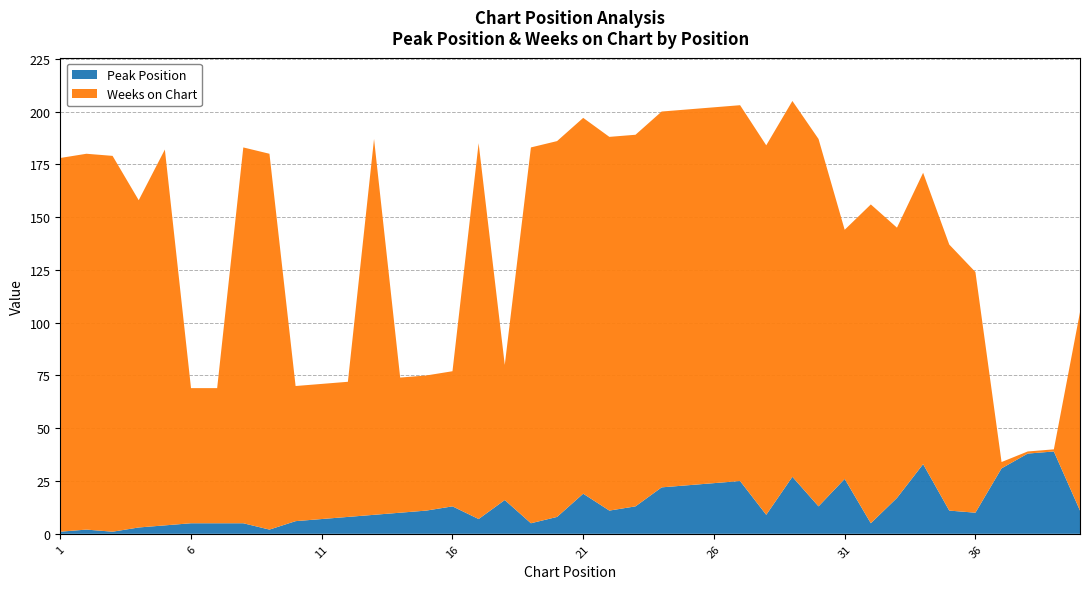

Reading left to right, transcribe all the data shown in this chart.

Peak Position: 1	2	1	3	4	5	5	5	2	6	7	8	9	10	11	13	7	16	5	8	19	11	13	22	23	24	25	9	27	13	26	5	17	33	11	10	31	38	39	11
Weeks on Chart: 177	178	178	155	178	64	64	178	178	64	64	64	178	64	64	64	178	64	178	178	178	177	176	178	178	178	178	175	178	174	118	151	128	138	126	114	3	1	1	94